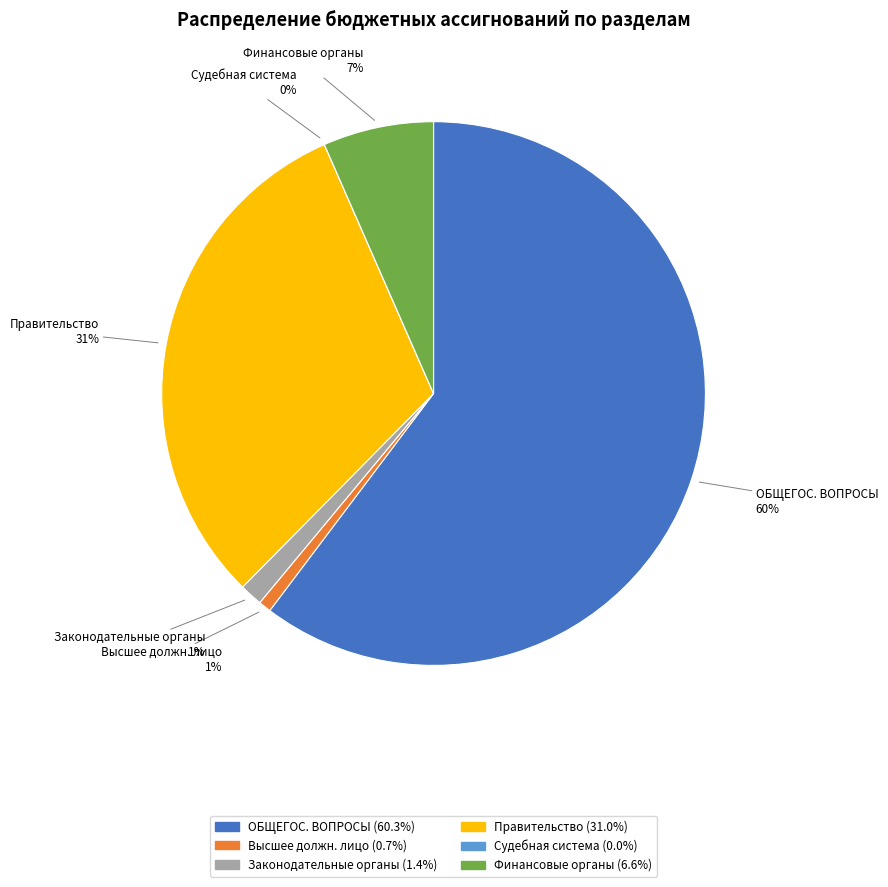

Does any single category account for the majority?

Yes